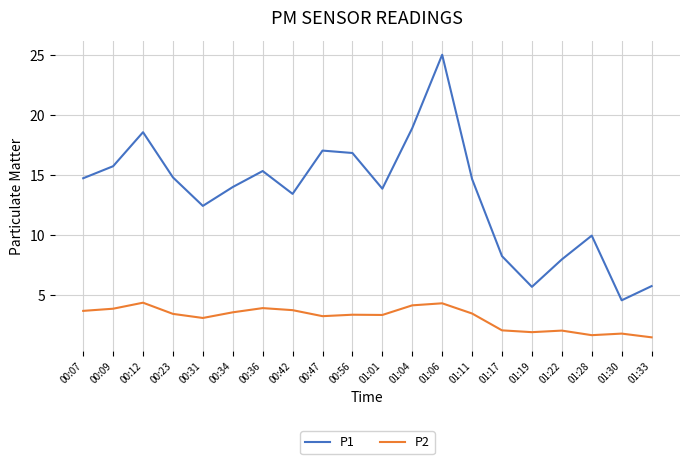

Where is the first local maximum for P1?

00:12